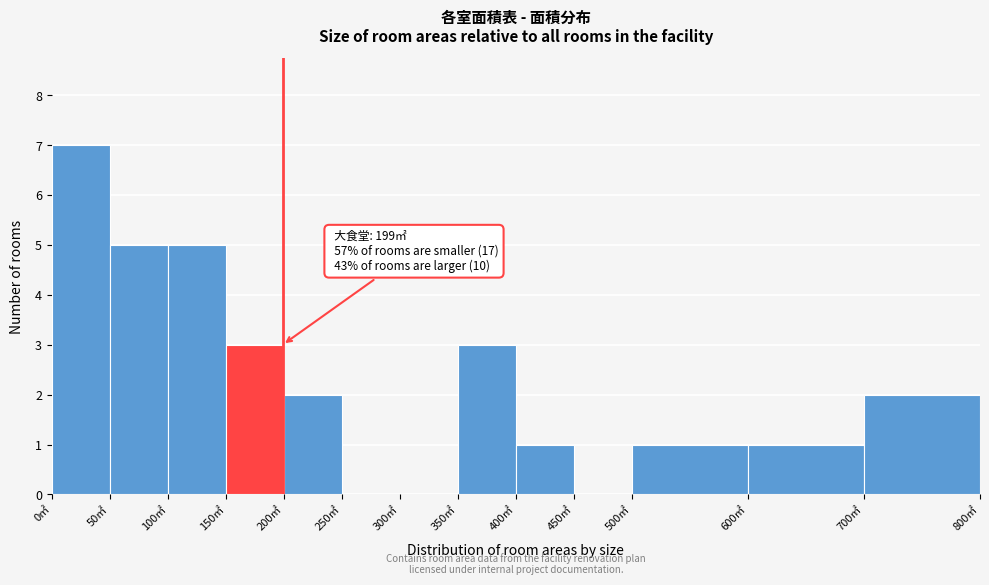

Over which range of the x-axis is the bar tallest?

0 to 50